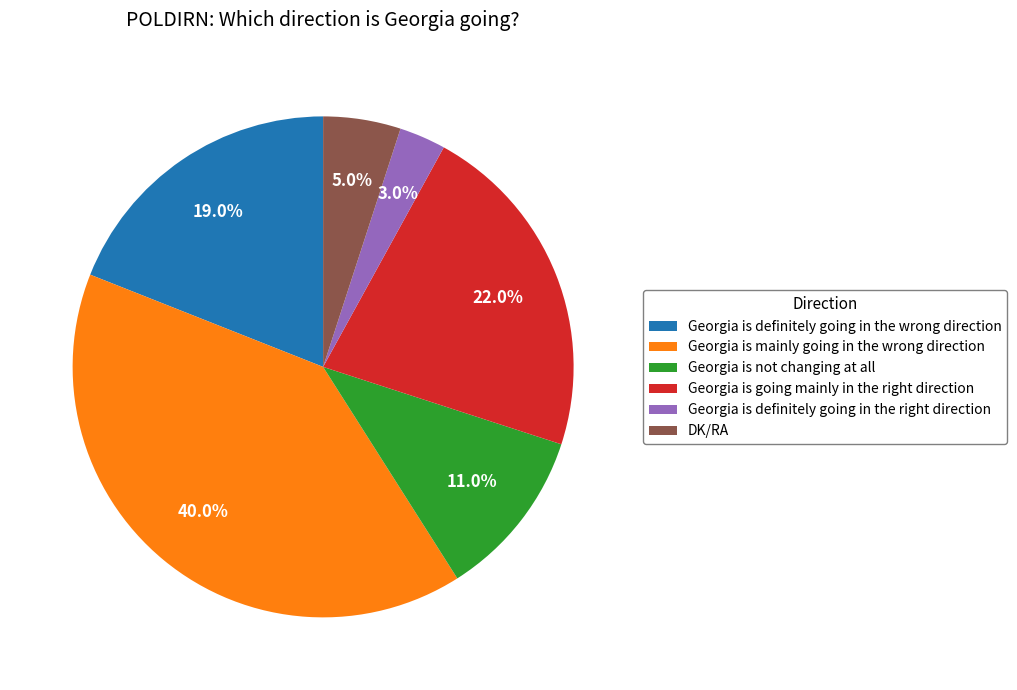

To the nearest percent, what is the combined percentage of DK/RA and Georgia is not changing at all?

16%